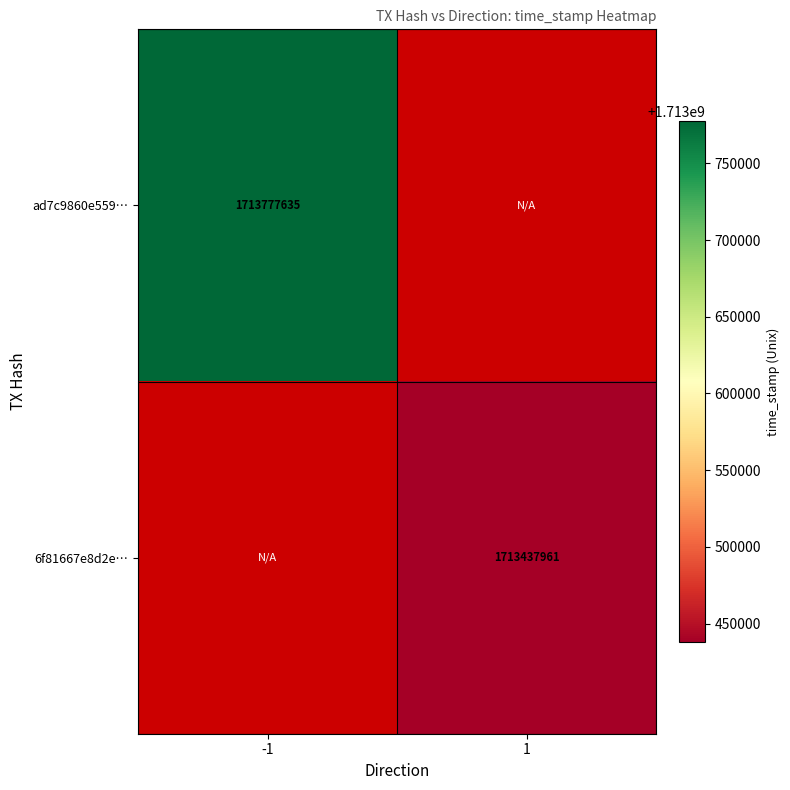

Is it true that ad7c9860e559… equals 1713777635 at -1?

True